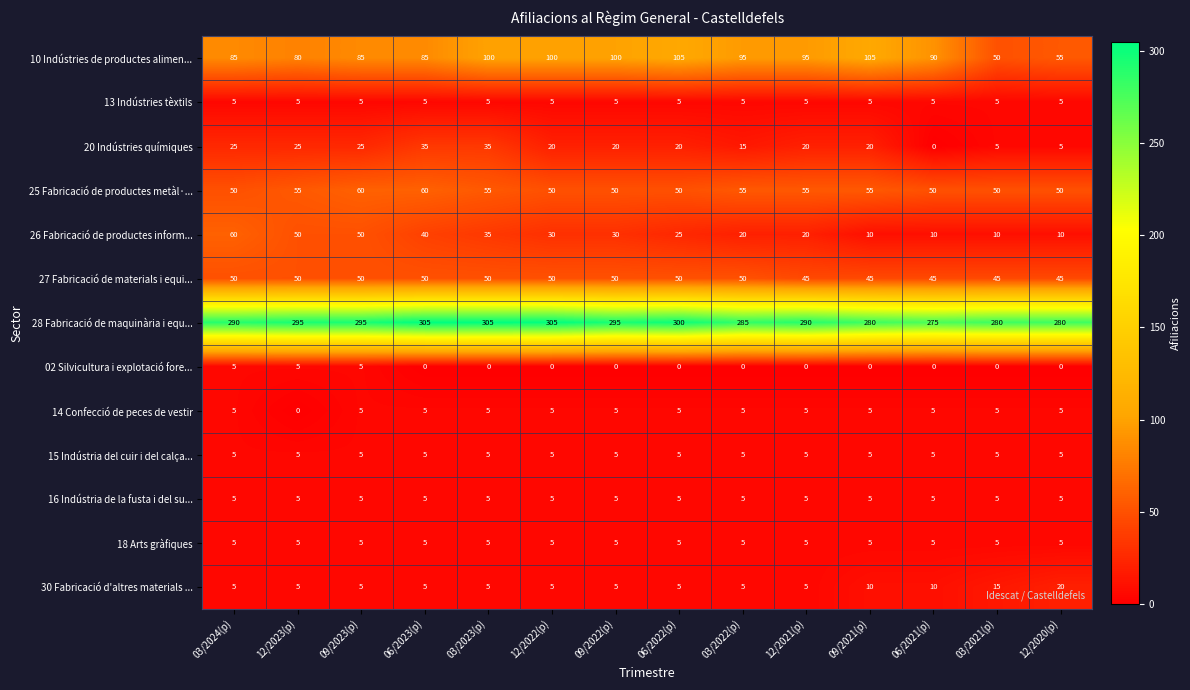

At which label does 20 Indústries químiques reach its minimum?

06/2021(p)